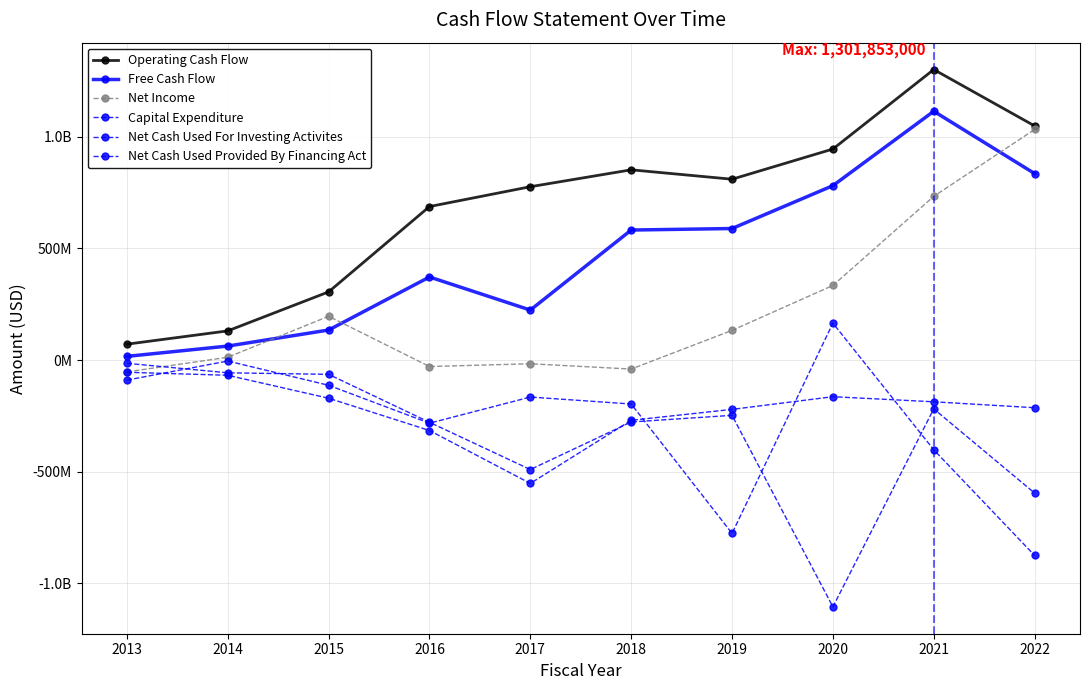

List the series in order of their peak value, highest first.

Operating Cash Flow, Free Cash Flow, Net Income, Net Cash Used Provided By Financing Act, Net Cash Used For Investing Activites, Capital Expenditure